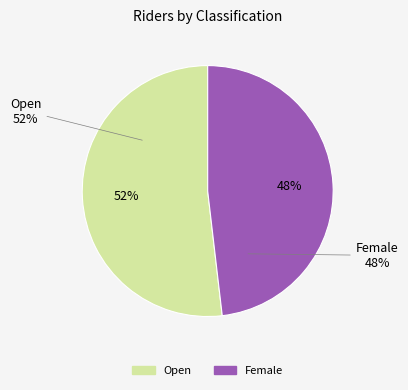

Which category has the smallest portion of the pie?

Female